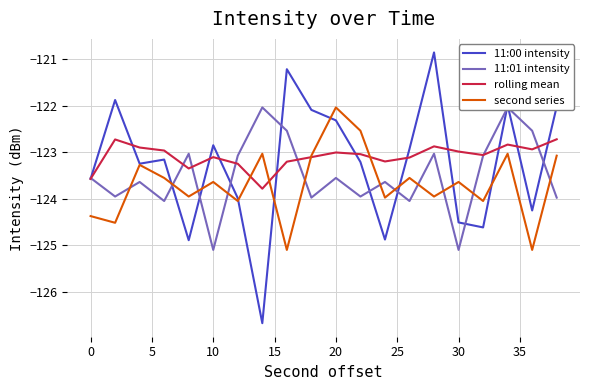

What is the maximum value for 11:00 intensity?

-120.9